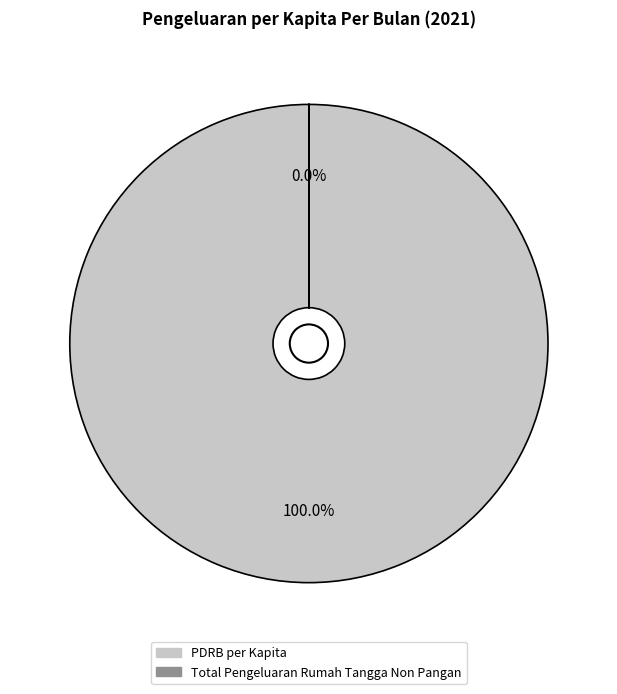

Is PDRB per Kapita the majority of the pie?

Yes